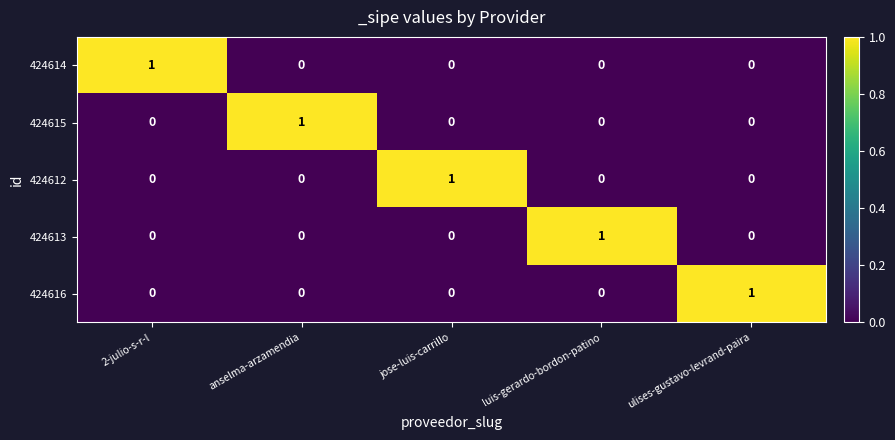

Count the number of data series in this chart.

5